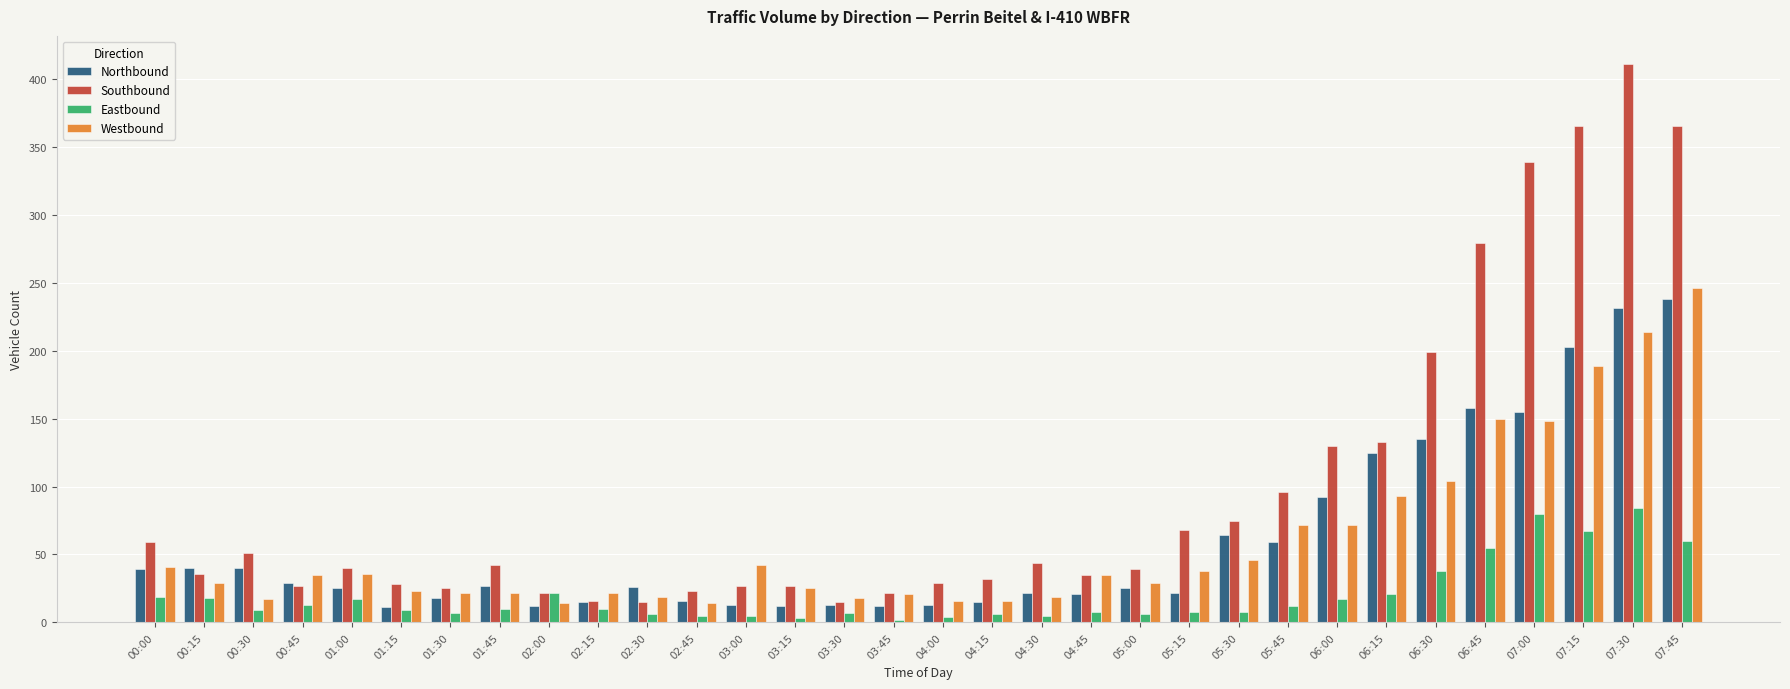

What value does the Westbound series have at 02:30, to the nearest 5?

20